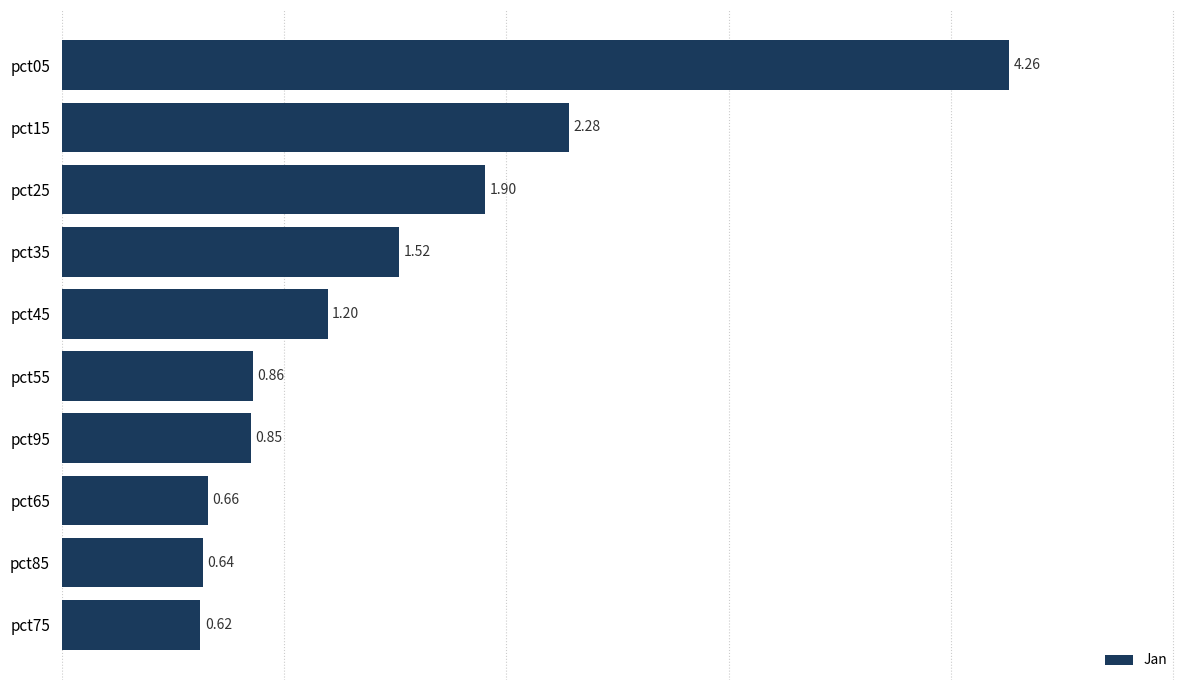

List the labels in order of value, smallest first.

pct75, pct85, pct65, pct95, pct55, pct45, pct35, pct25, pct15, pct05